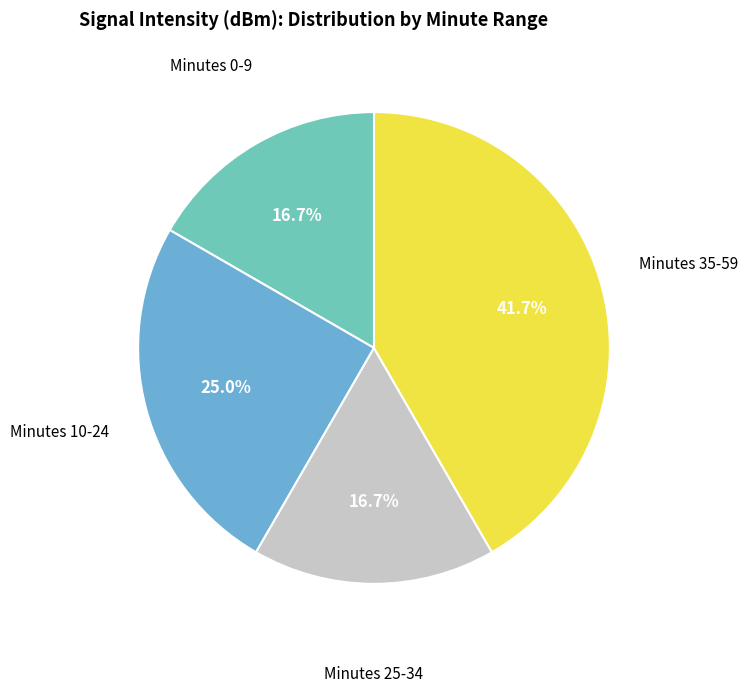

How many segments does this pie chart have?

4